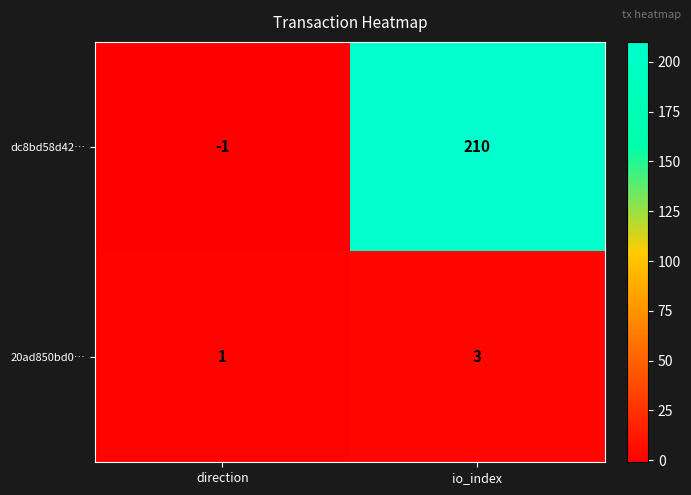

At which label is dc8bd58d42… closest to 104?

direction